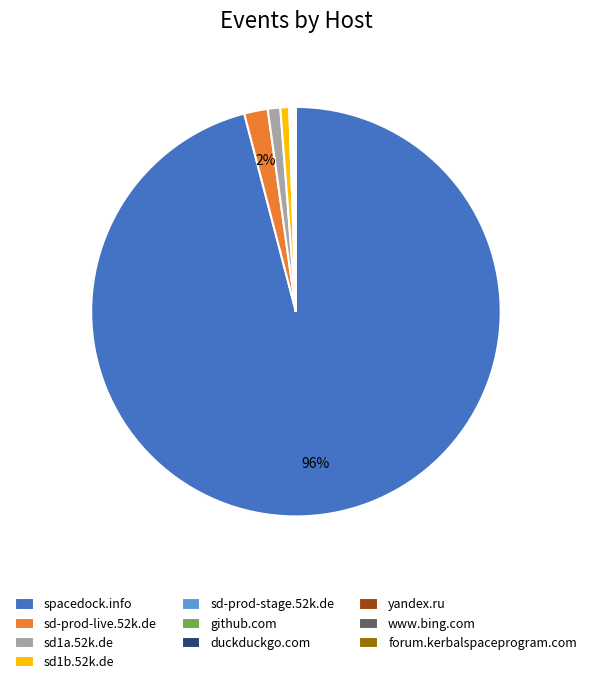

Which has a higher value, sd1b.52k.de or sd-prod-live.52k.de?

sd-prod-live.52k.de